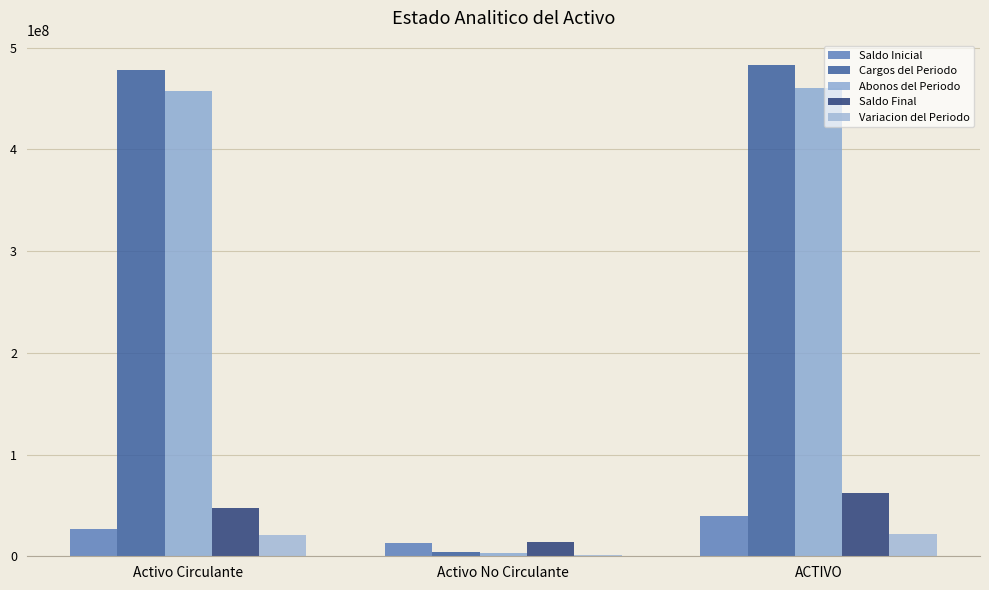

Which series changed the most between Activo Circulante and Activo No Circulante?

Cargos del Periodo